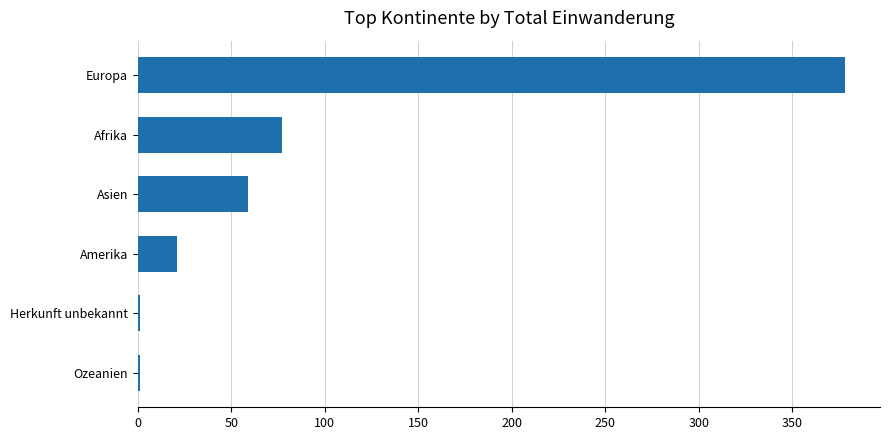

How many categories are shown in the chart?

6